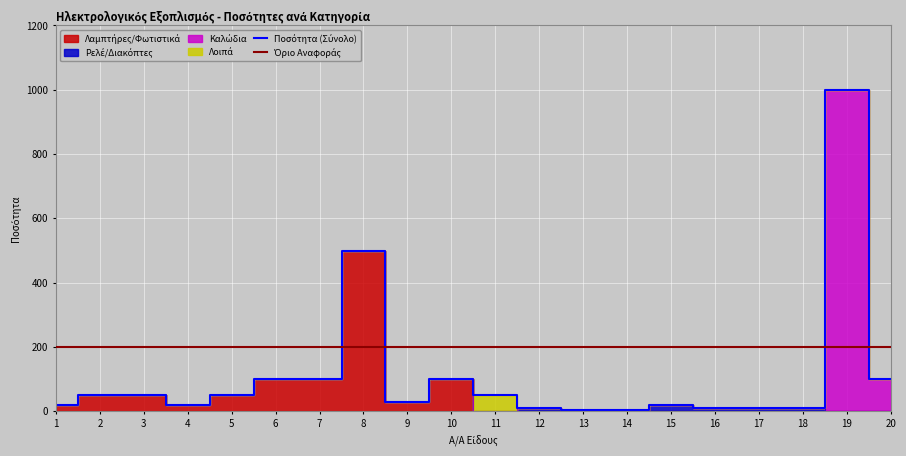

Reading right to left, what are all the values shown in this chart?

Ποσότητα: 100	1000	10	10	10	20	5	5	10	50	100	30	500	100	100	50	20	50	50	20
Λαμπτήρες/Φωτιστικά: 0	0	0	0	0	0	0	0	0	0	100	30	500	100	100	50	20	50	50	20
Ρελέ/Διακόπτες: 0	0	10	10	10	20	5	5	10	0	0	0	0	0	0	0	0	0	0	0
Καλώδια: 100	1000	0	0	0	0	0	0	0	0	0	0	0	0	0	0	0	0	0	0
Λοιπά: 0	0	0	0	0	0	0	0	0	50	0	0	0	0	0	0	0	0	0	0